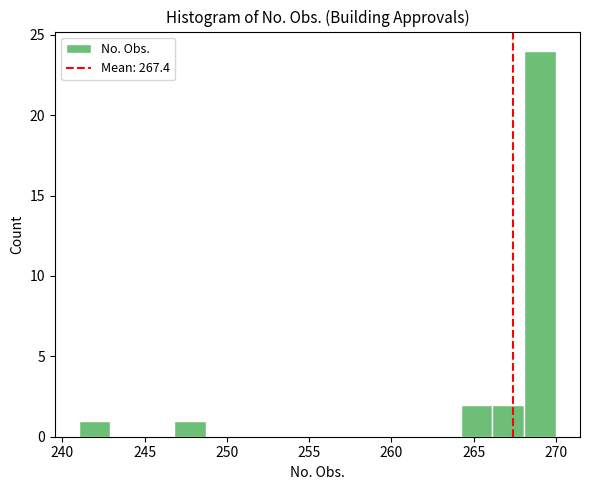

Around what value on the x-axis is the tallest bar? Give the approximate position of its centre, as read against the axis.

269.0